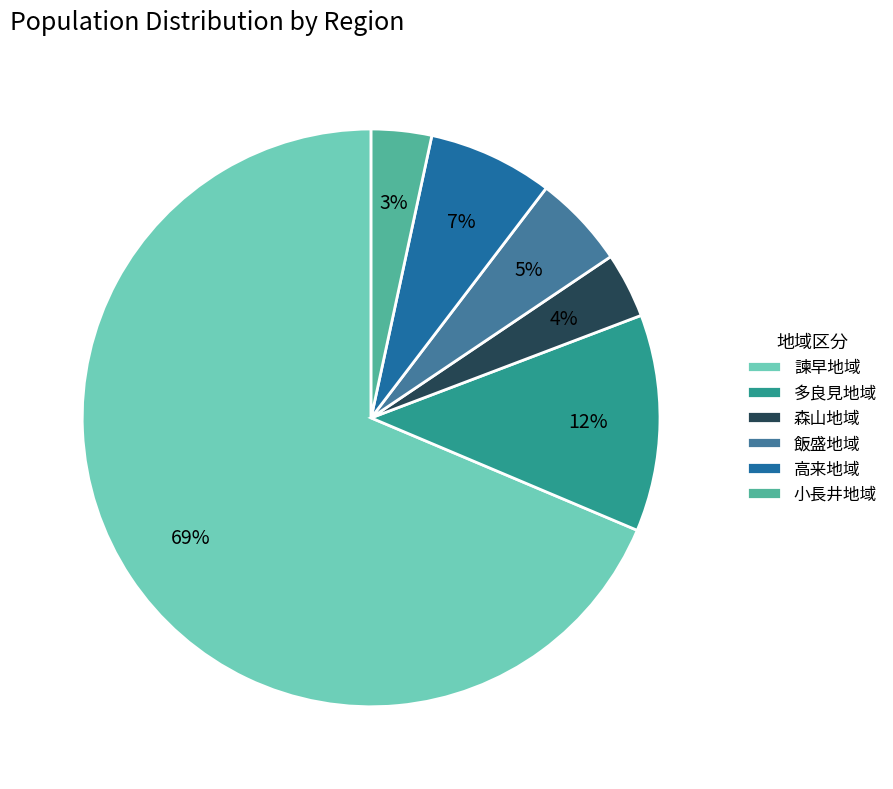

To the nearest percent, what is the difference between the 多良見地域 and 諫早地域 slice percentages?

57%